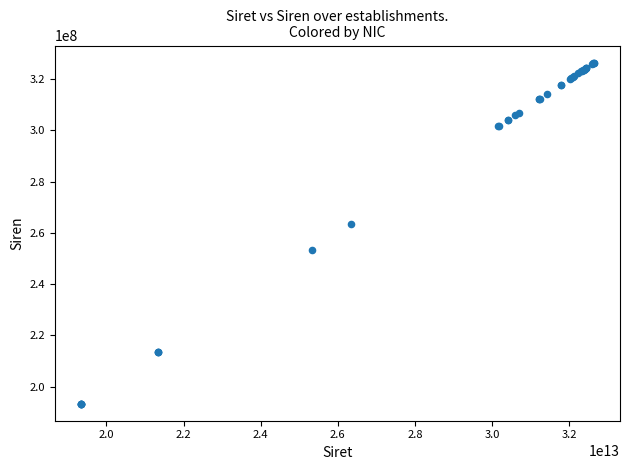

What Y value in the scatter plot is closest to 259903314?

263300592